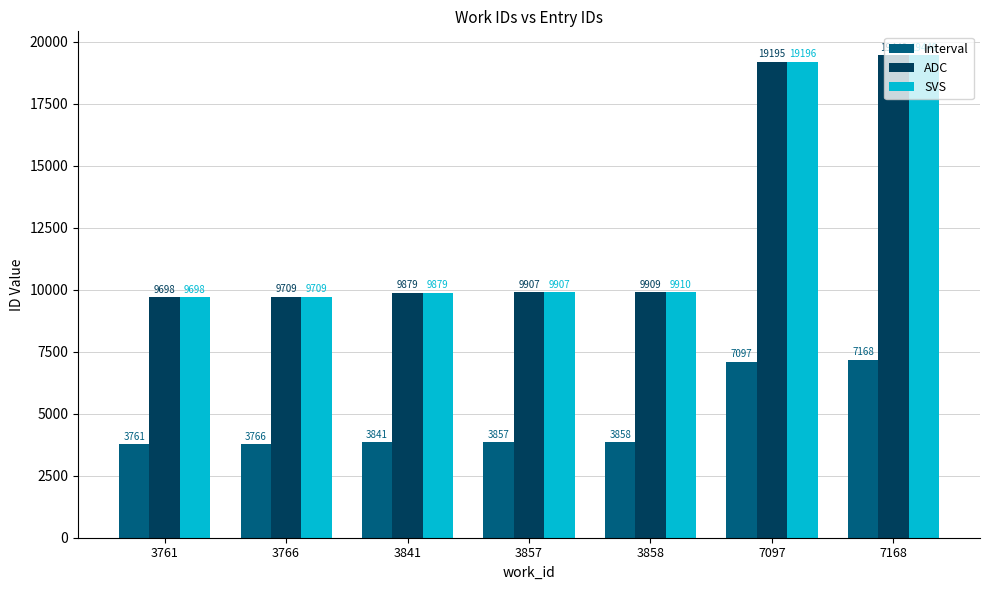

How many values in the SVS series are below 9907?

3